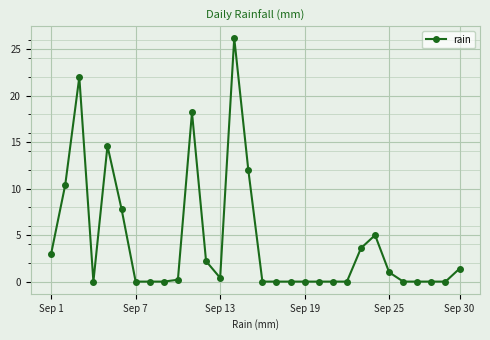

Reading left to right, extract all data points from this chart.

3.0	10.4	22.0	0.0	14.6	7.8	0.0	0.0	0.0	0.2	18.2	2.2	0.4	26.2	12.0	0.0	0.0	0.0	0.0	0.0	0.0	0.0	3.6	5.0	1.0	0.0	0.0	0.0	0.0	1.4